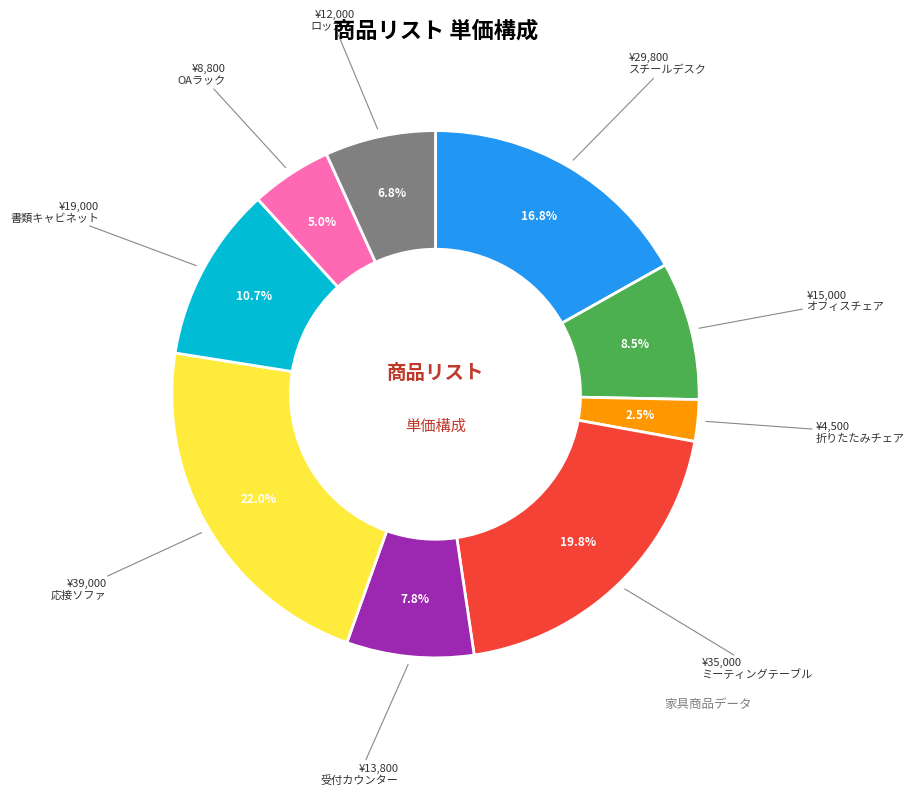

How many slices are in this pie chart?

9